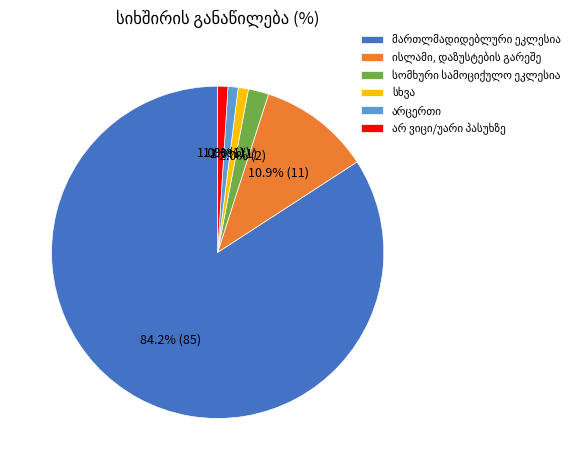

To the nearest percent, what is the difference between the largest and smallest slice percentages?

83%